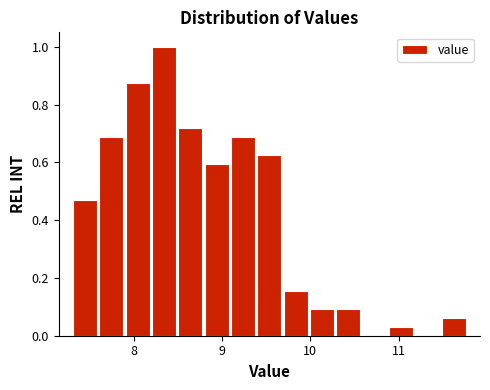

Around what value on the x-axis is the tallest bar? Give the approximate position of its centre, as read against the axis.

8.3